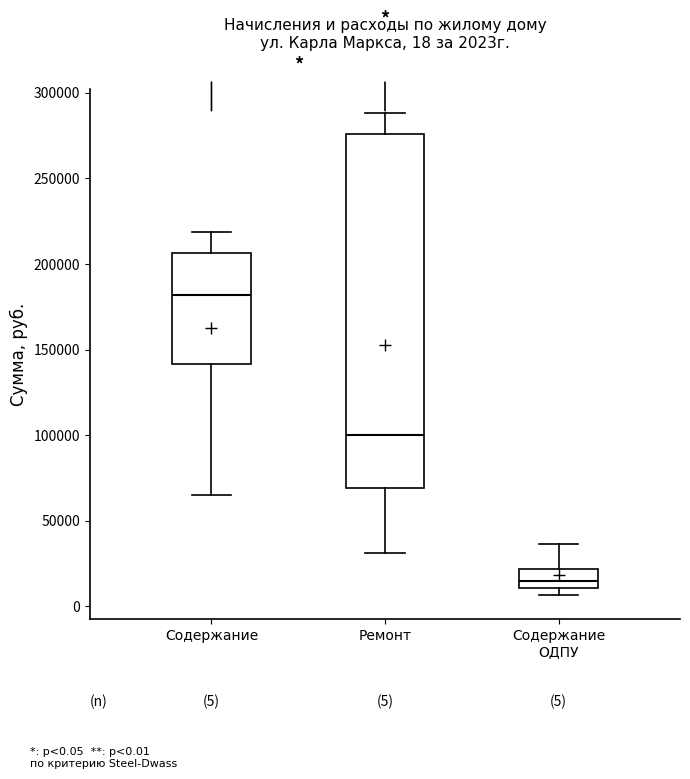

Which box's median line is the lowest?

Содержание ОДПУ